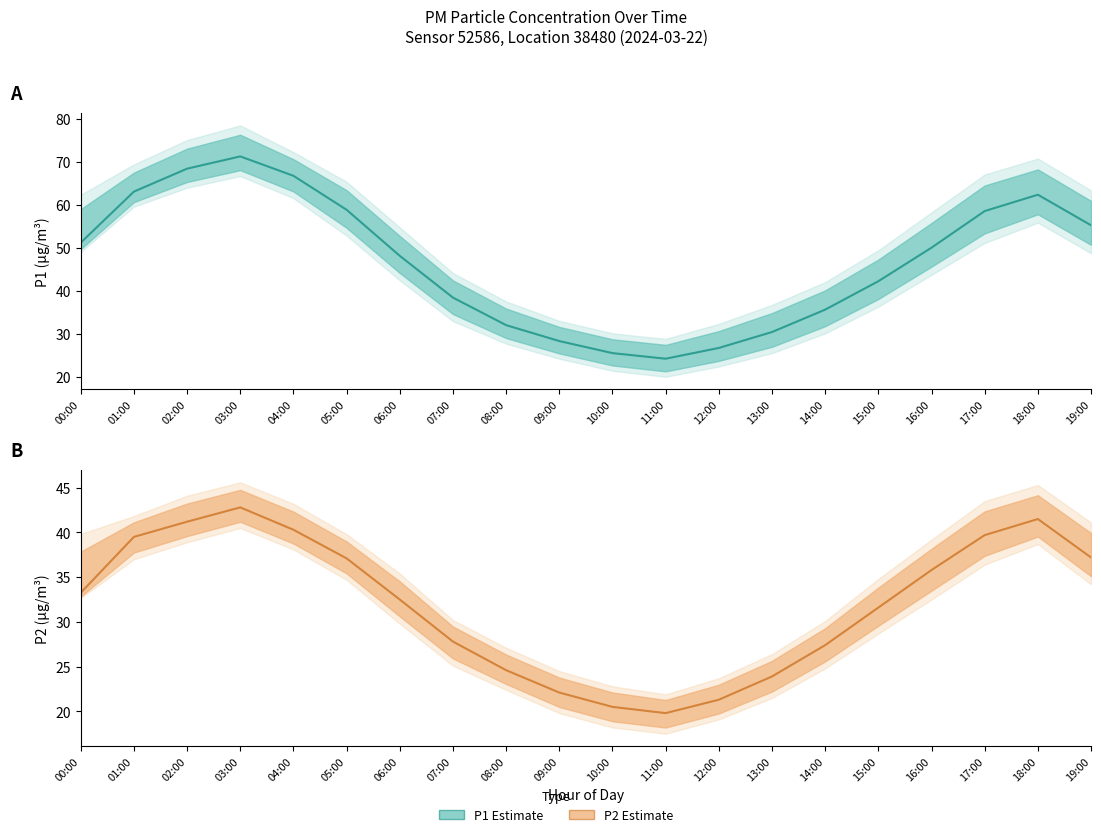

What is the spread (max minus min) of values at 17:00?

18.9